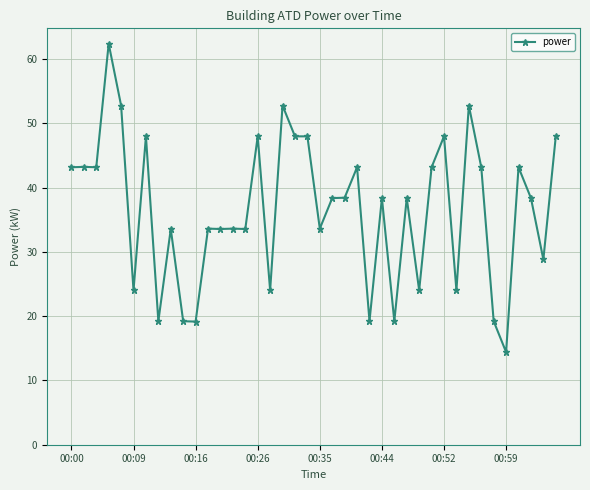

True or false: the data has more than 1 interior local peaks.

True